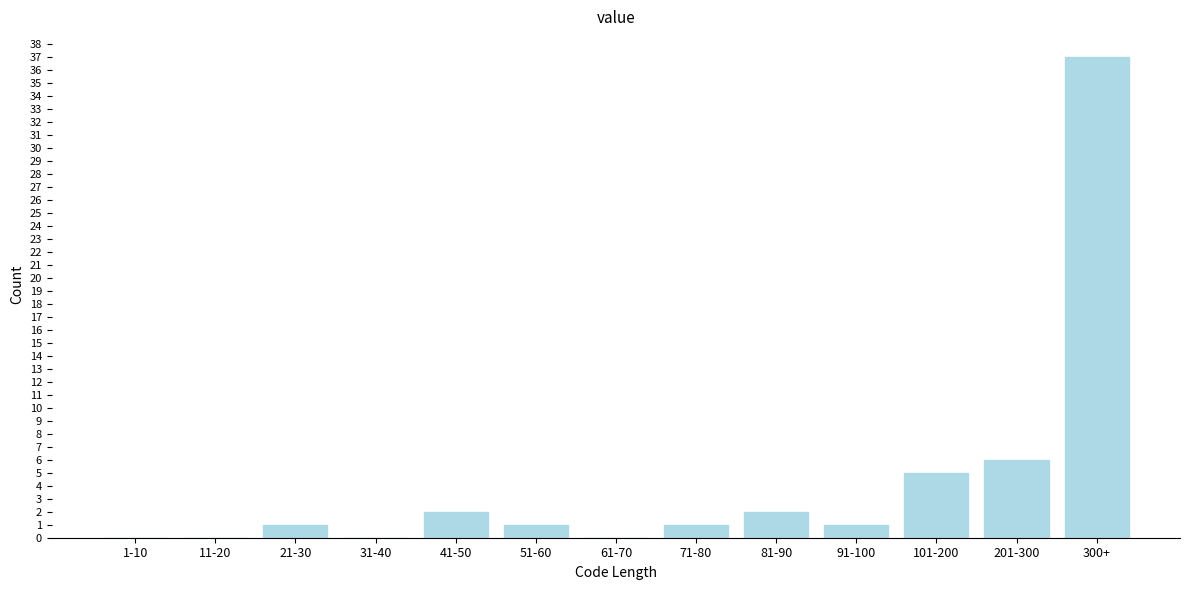

What is the sum of all values?

56